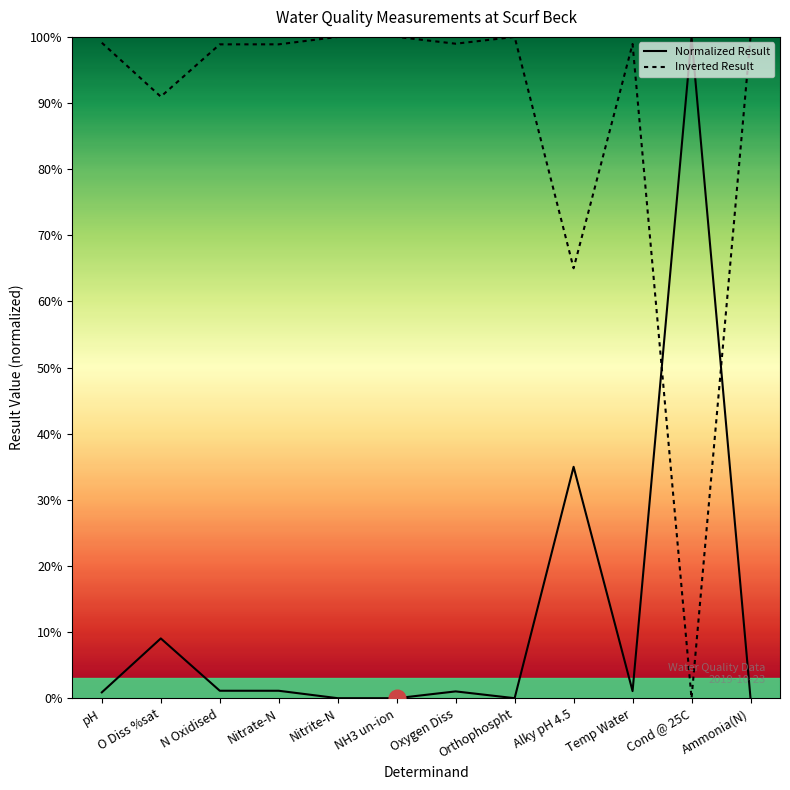

Between which two adjacent categories do Normalized Result and Inverted Result first intersect?

Temp Water and Cond @ 25C